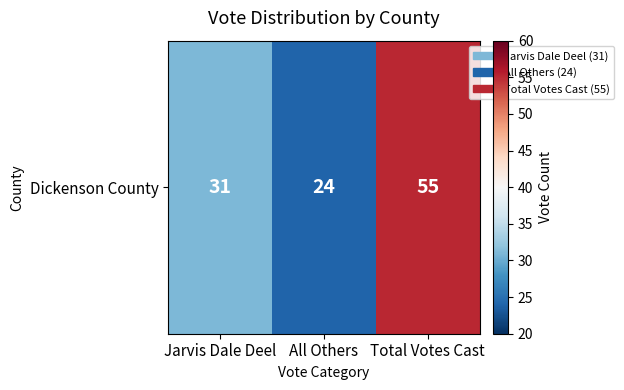

Approximately how many times larger is the value at Total Votes Cast compared to Jarvis Dale Deel?

1.8